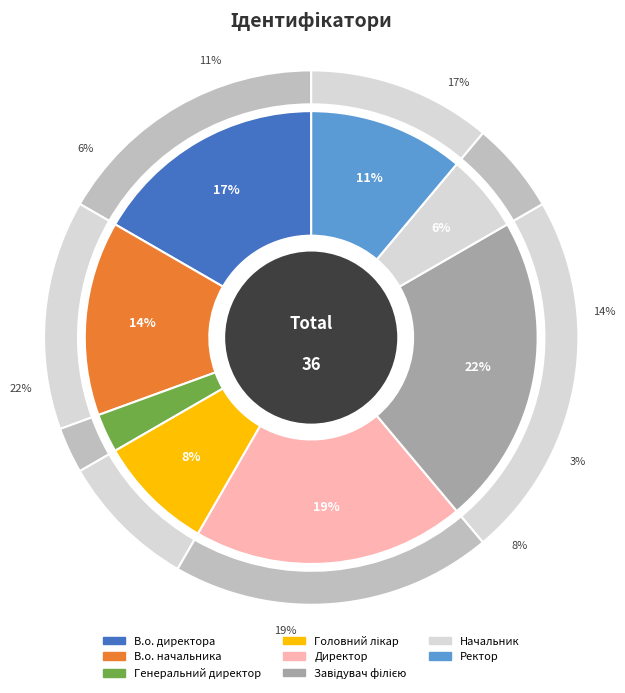

Which category has the smallest portion of the pie?

Генеральний директор